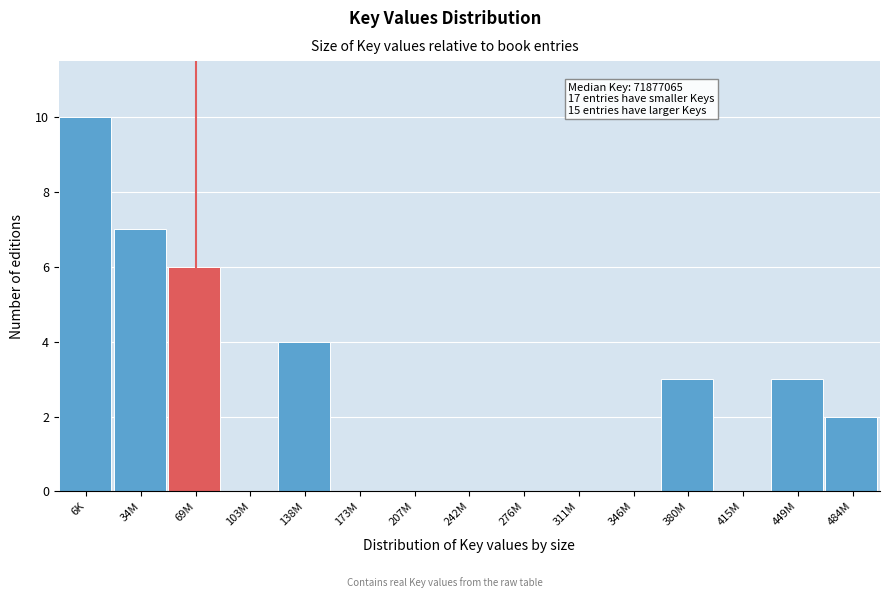

Reading right to left, what are all the values shown in this chart?

484M=2	449M=3	415M=0	380M=3	346M=0	311M=0	276M=0	242M=0	207M=0	173M=0	138M=4	103M=0	69M=6	34M=7	6K=10